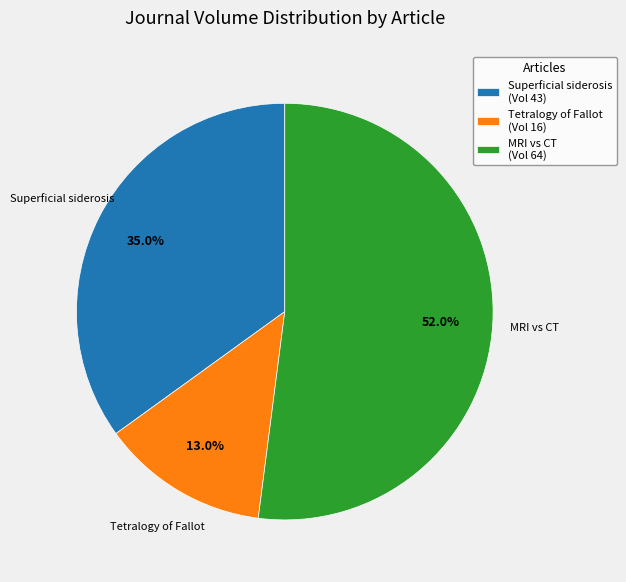

How many segments does this pie chart have?

3